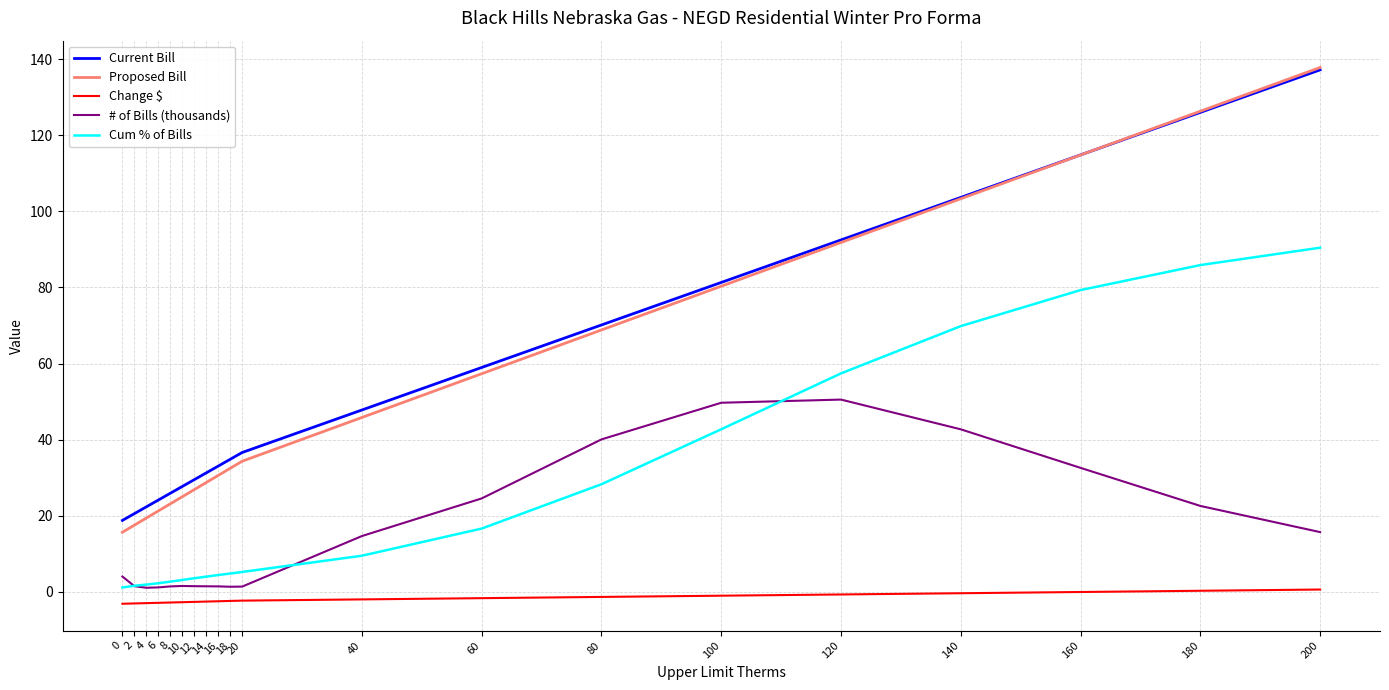

What is the maximum value for # of Bills (thousands)?

50.5